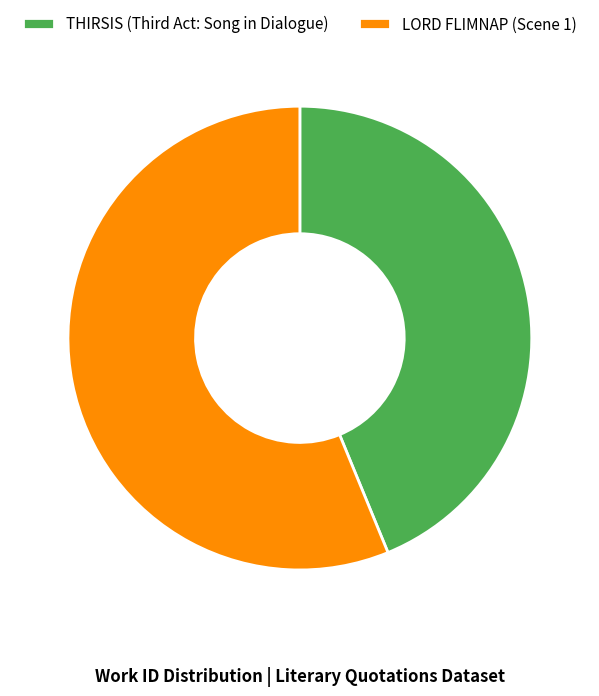

How many slices are in this pie chart?

2